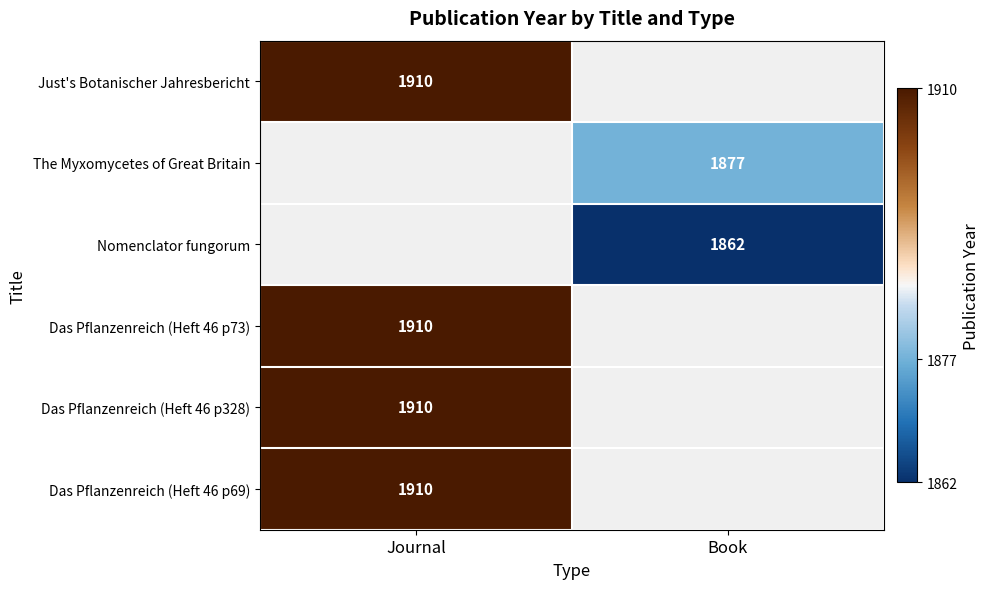

The value of Das Pflanzenreich (Heft 46 p69) at Journal is 1910. True or false?

True